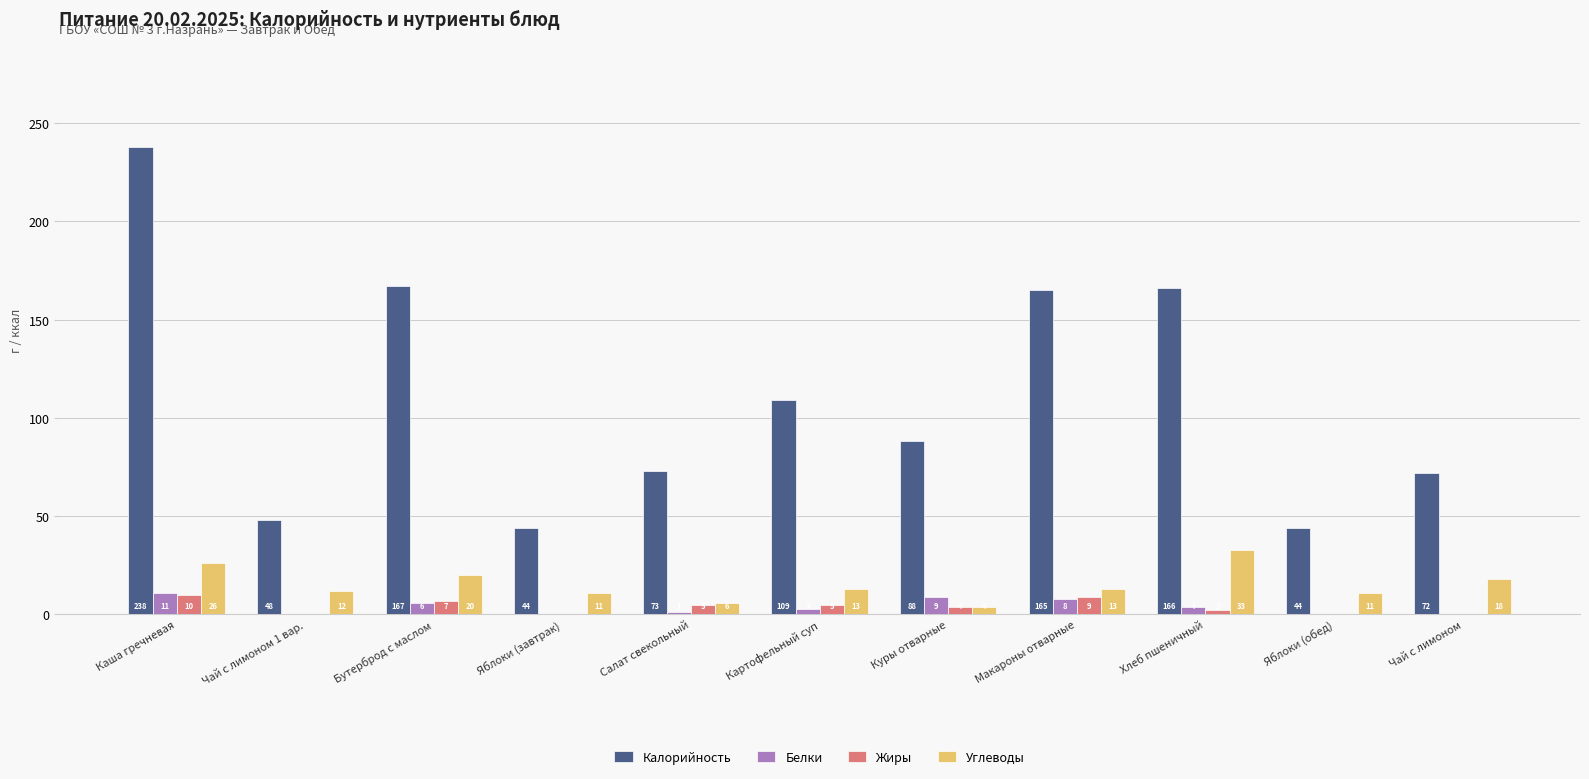

What is the sum of the Белки values at Бутерброд с маслом and Салат свекольный?

7